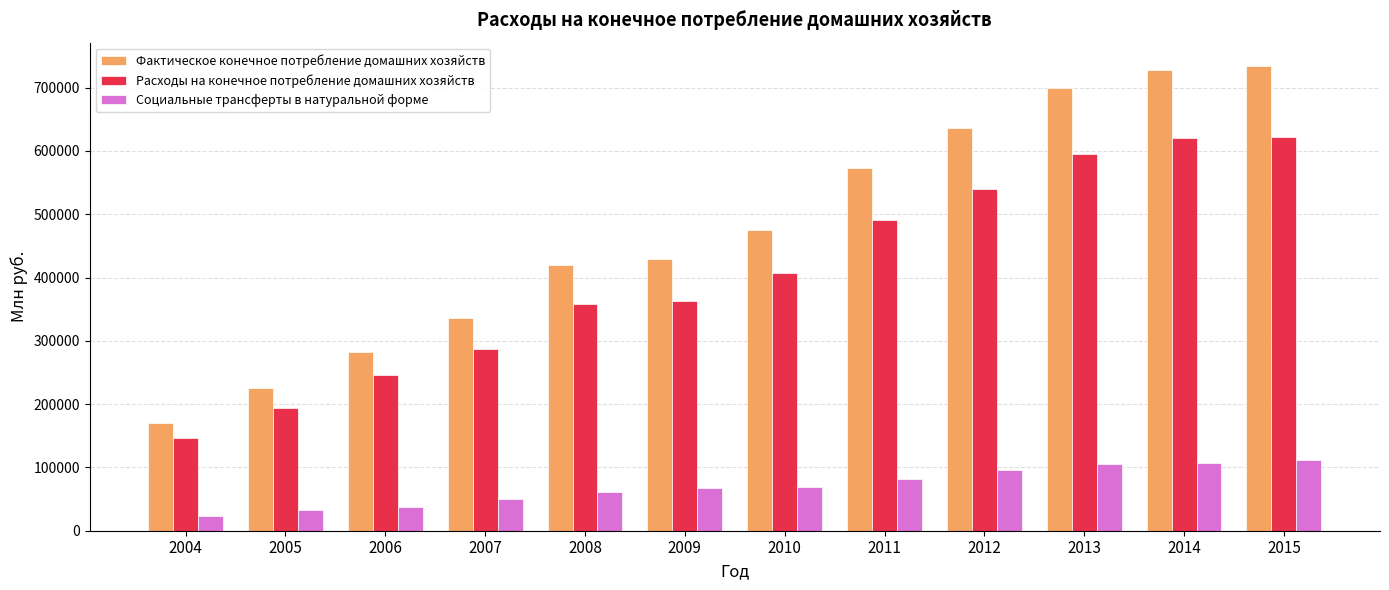

Rank the series by their maximum value, from highest to lowest.

Фактическое конечное потребление домашних хозяйств, Расходы на конечное потребление домашних хозяйств, Социальные трансферты в натуральной форме